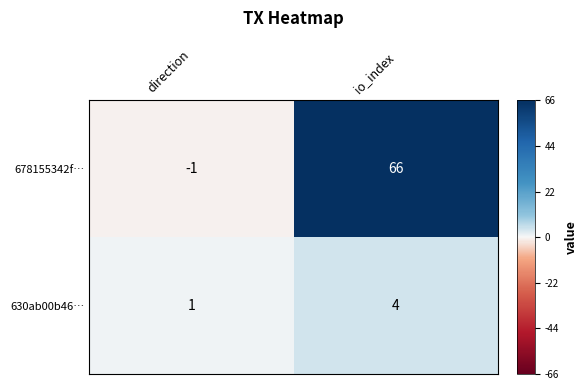

At which category is the sum across all series the highest?

io_index